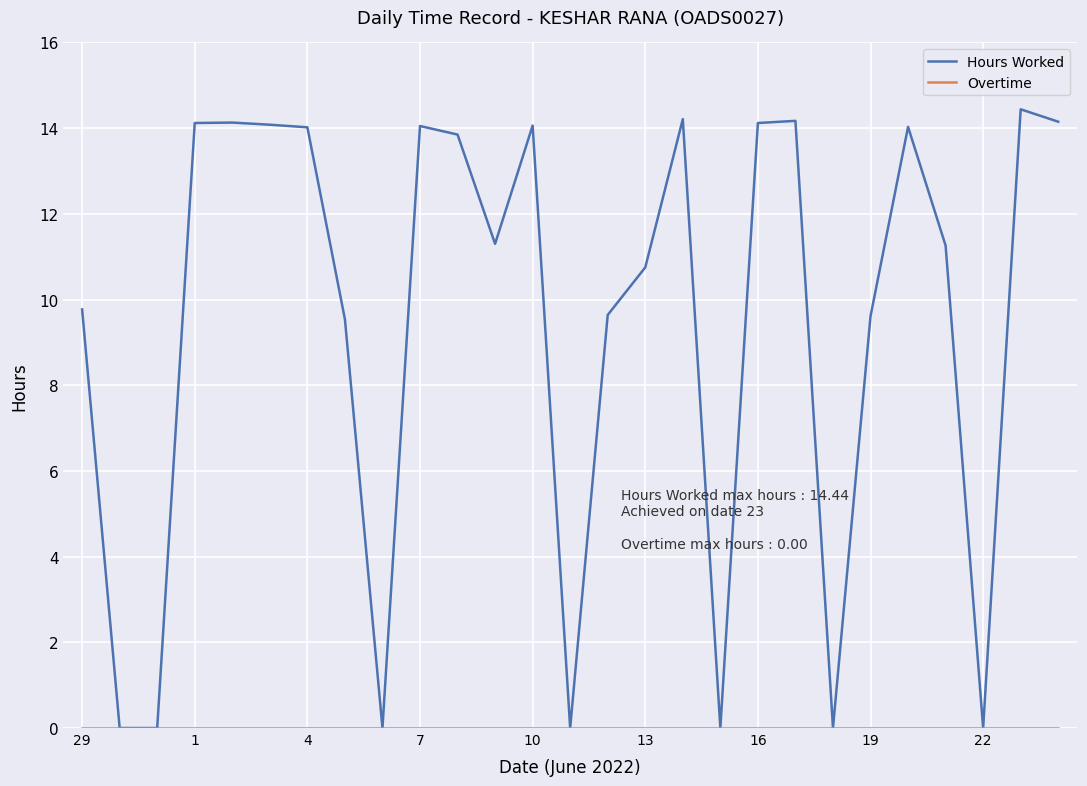

Which series has the largest total across all categories?

Hours Worked